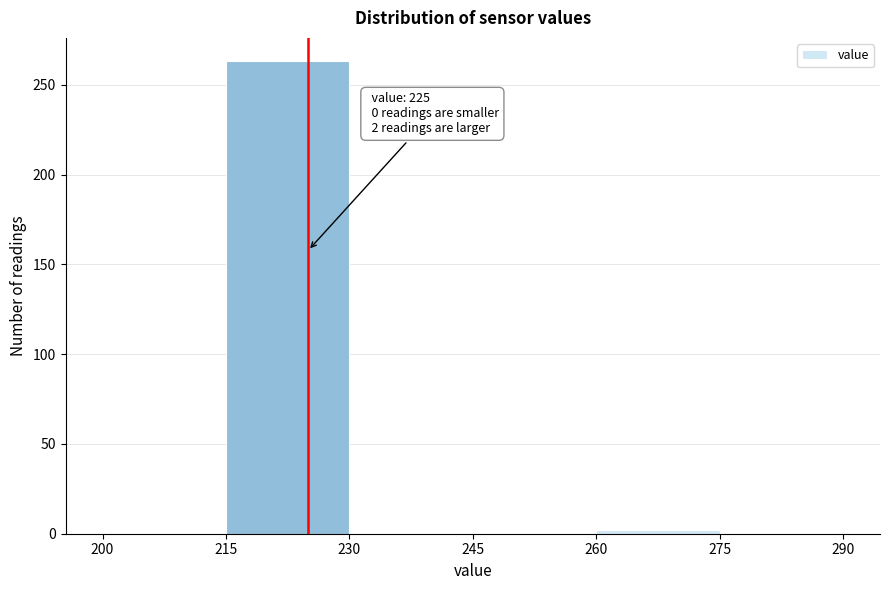

Which range on the x-axis has the tallest bar?

215 to 230